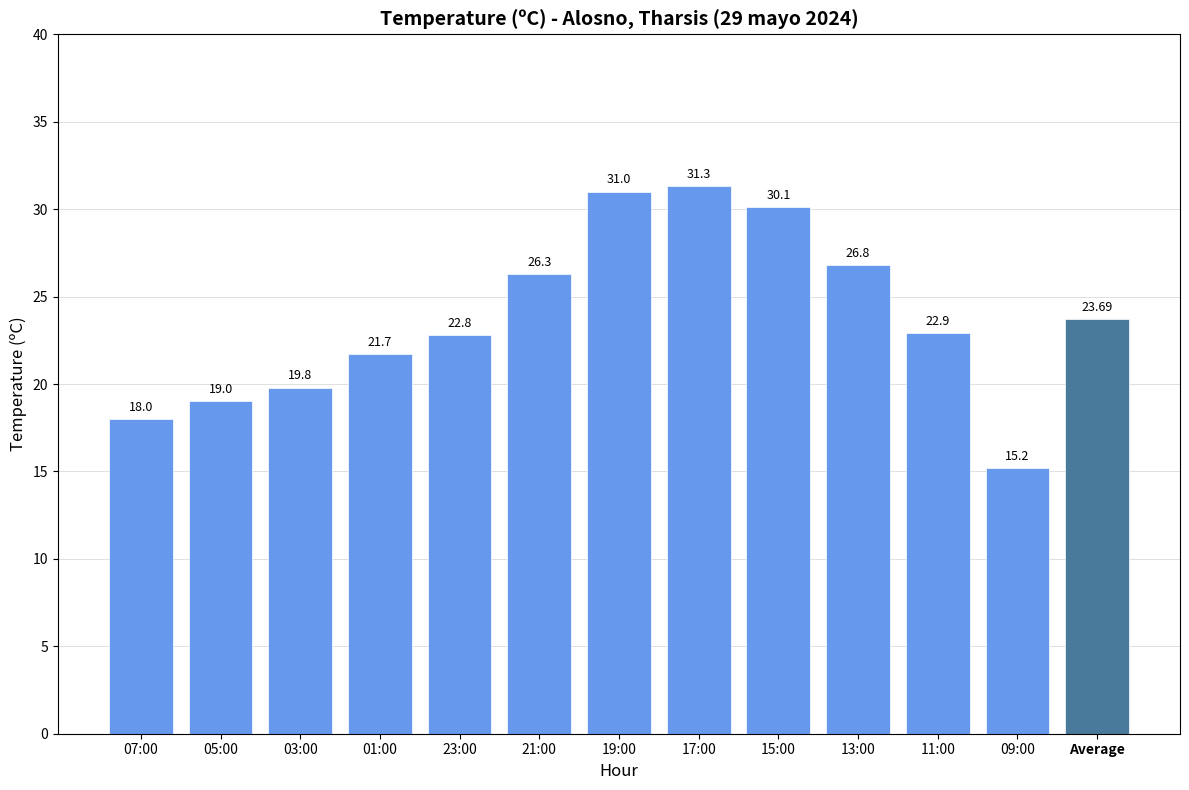

Rank the categories by value from lowest to highest.

09:00, 07:00, 05:00, 03:00, 01:00, 23:00, 11:00, Average, 21:00, 13:00, 15:00, 19:00, 17:00